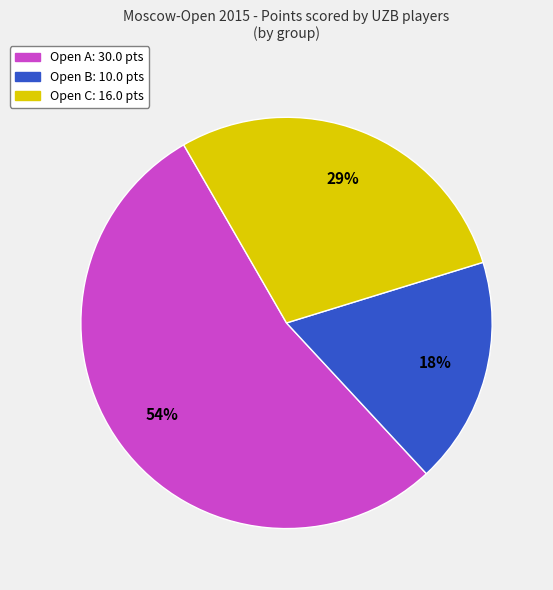

To the nearest percent, what is the average slice percentage?

33%